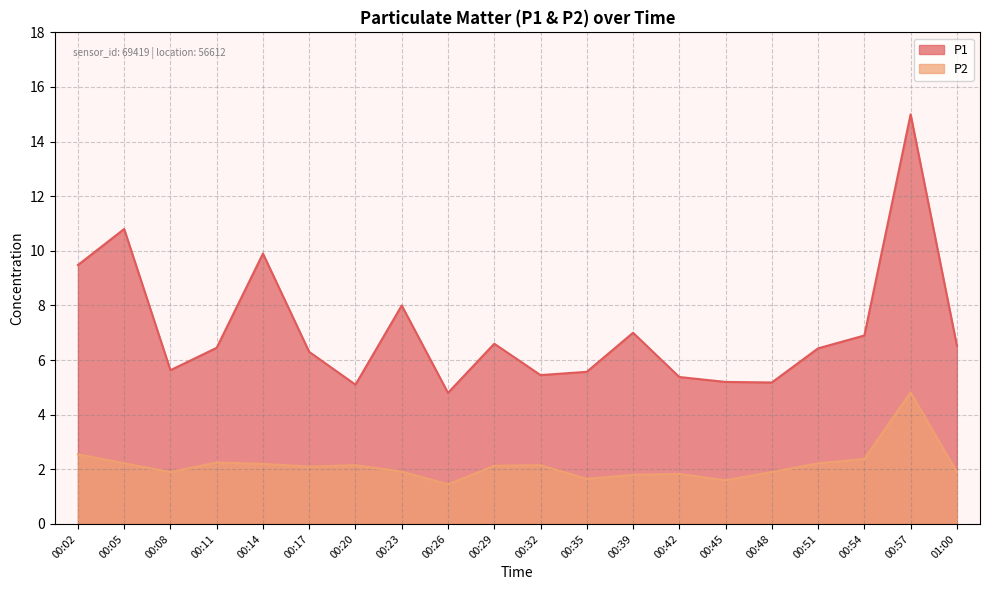

Is the value of P2 at 00:45 greater than the value of P1 at 00:39?

No